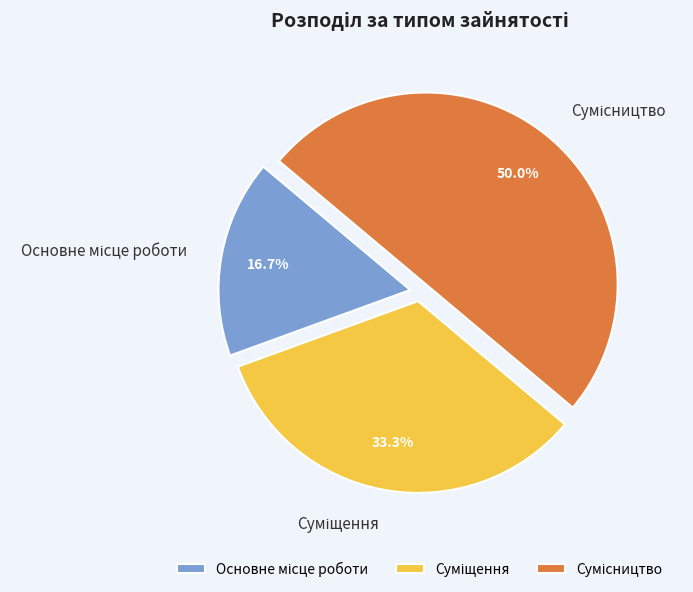

Count the number of slices in the pie.

3